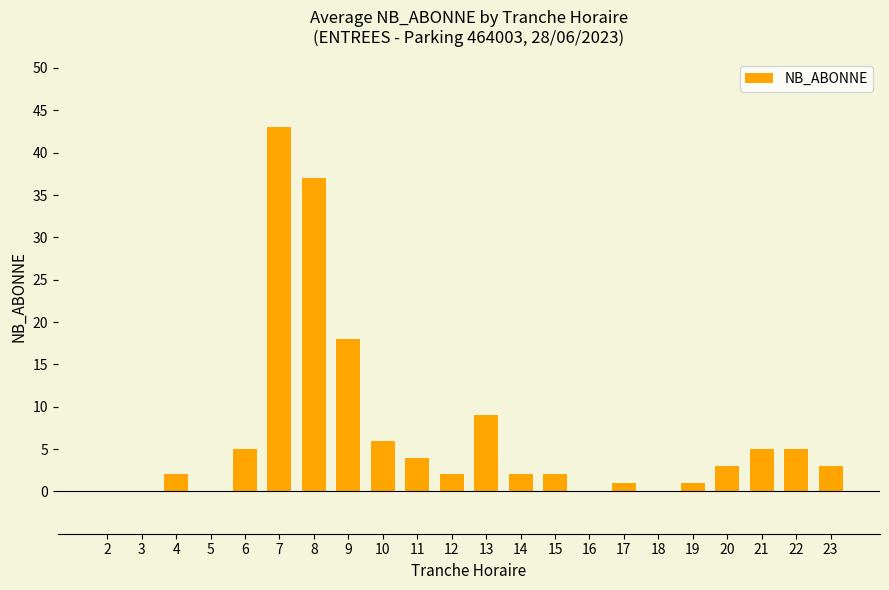

Reading left to right, what are all the values shown in this chart?

2=0	3=0	4=2	5=0	6=5	7=43	8=37	9=18	10=6	11=4	12=2	13=9	14=2	15=2	16=0	17=1	18=0	19=1	20=3	21=5	22=5	23=3